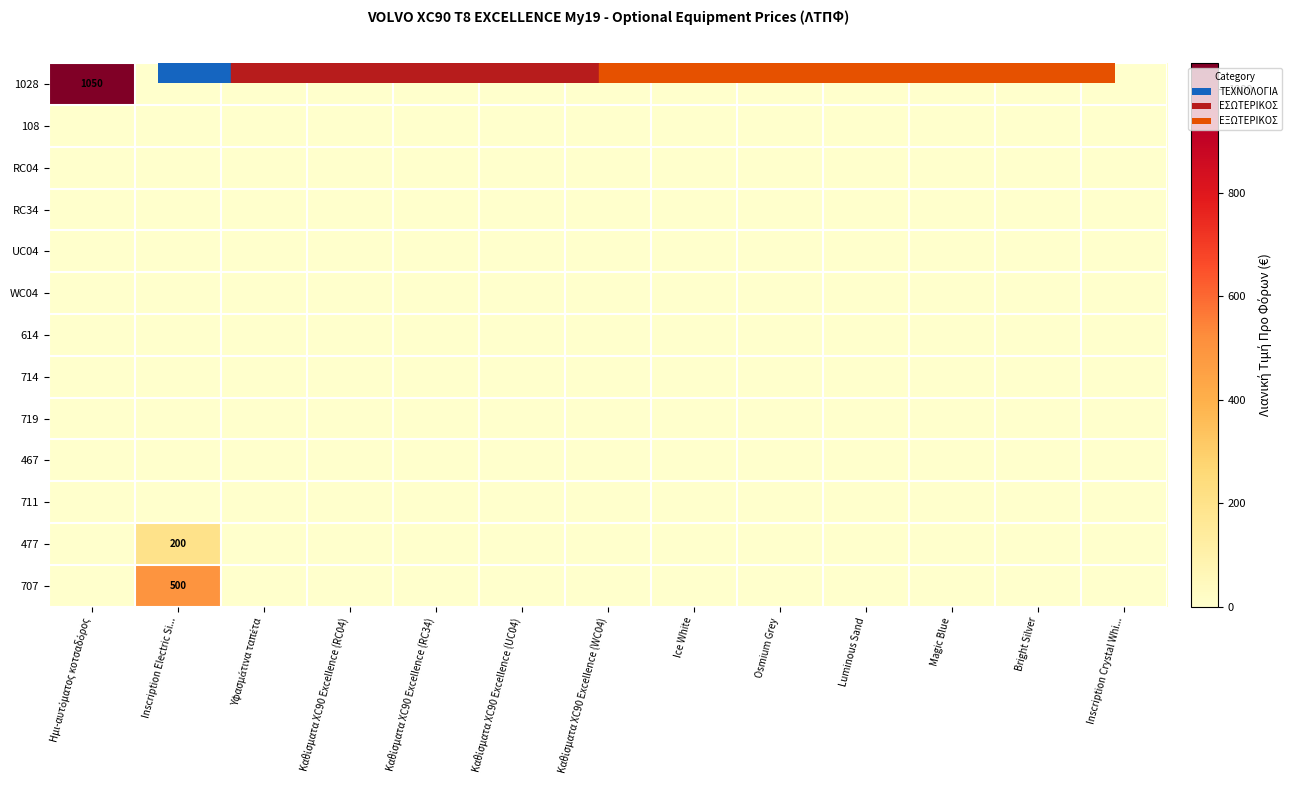

List the series in order of their peak value, lowest first.

108, RC04, RC34, UC04, WC04, 614, 714, 719, 467, 711, 477, 707, 1028